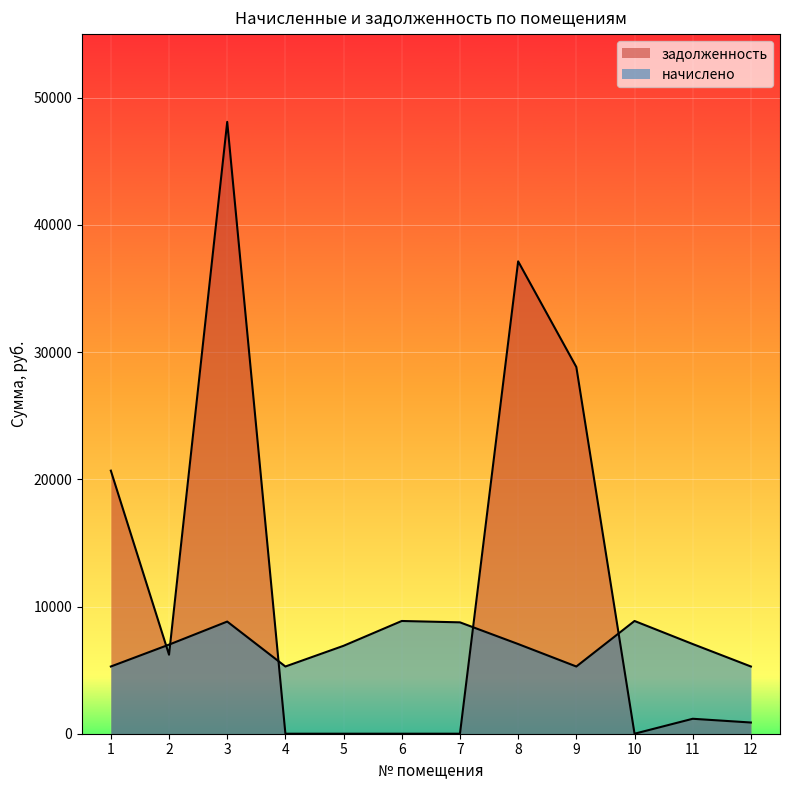

The задолженность series shows 37134.2 at 8. True or false?

True